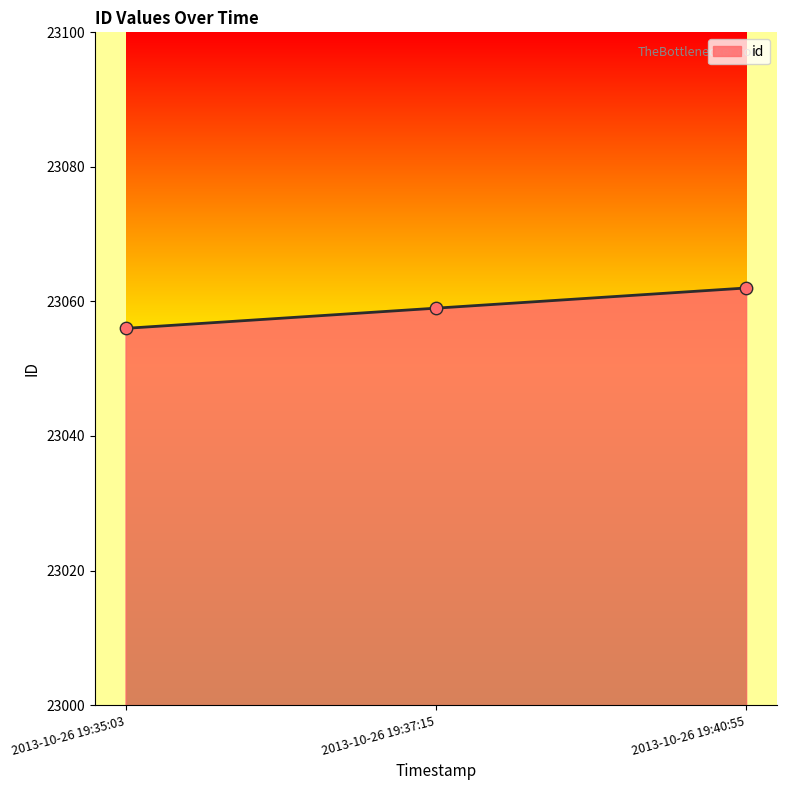

Approximately how many times larger is the value at 2013-10-26 19:37:15 compared to 2013-10-26 19:35:03?

1.0